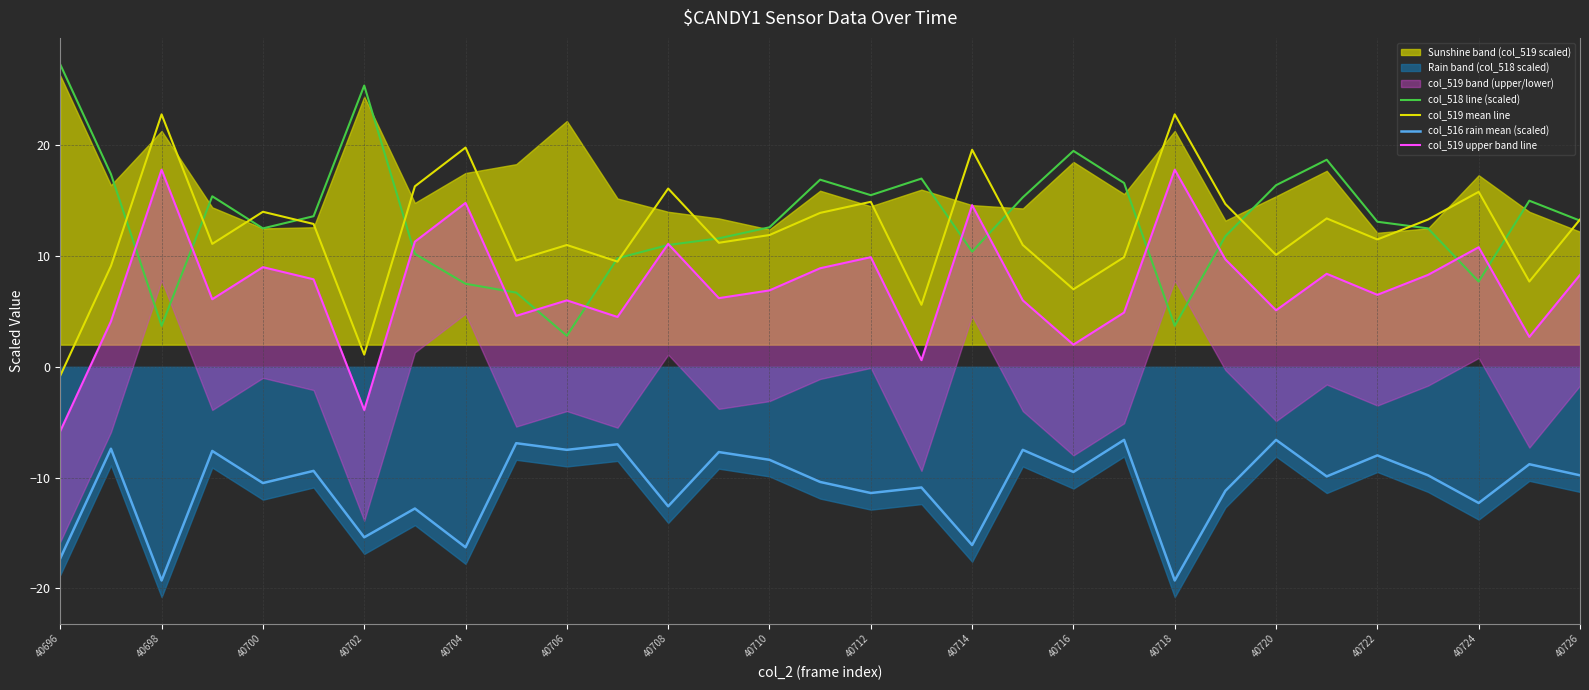

True or false: col_518 line (scaled) and col_516 rain mean (scaled) intersect in this chart.

False